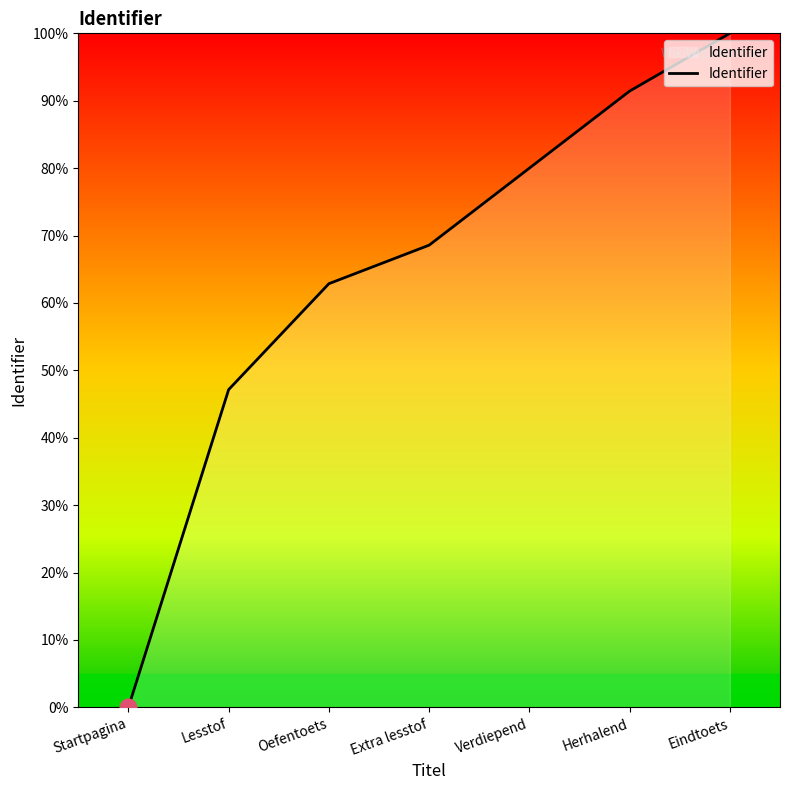

What is the difference between the values at Lesstof and Startpagina?

47.1